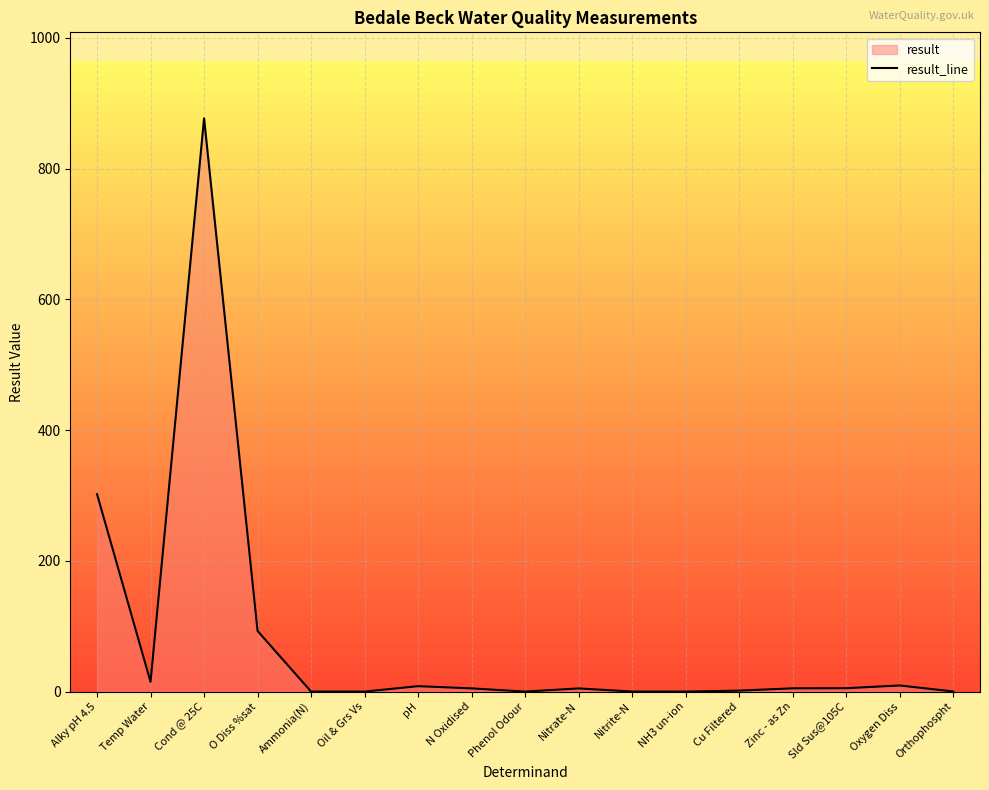

Where is the first local maximum?

Cond @ 25C